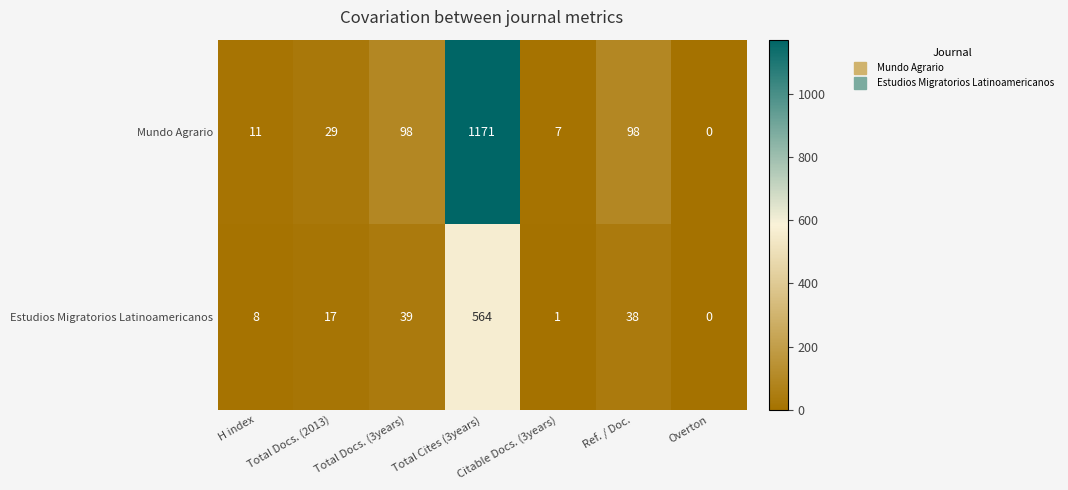

At which label does Mundo Agrario reach its peak?

Total Cites (3years)